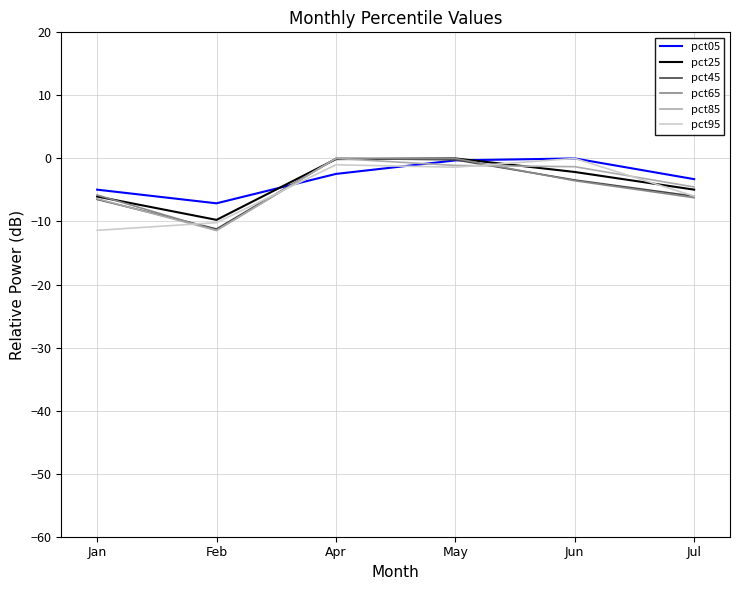

What is the sum of the pct65 values at Feb and Apr?

-11.4